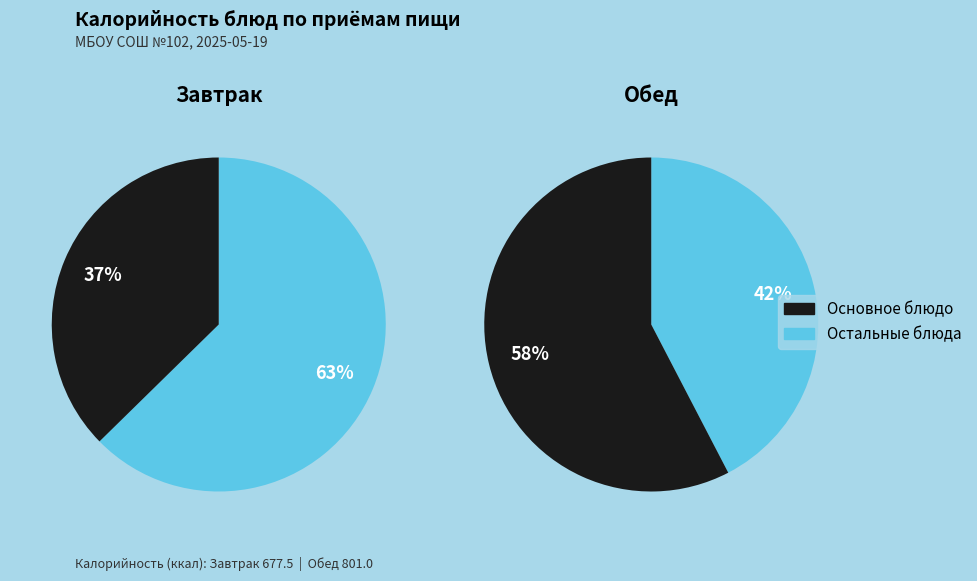

Which series has the widest spread of values?

Обед